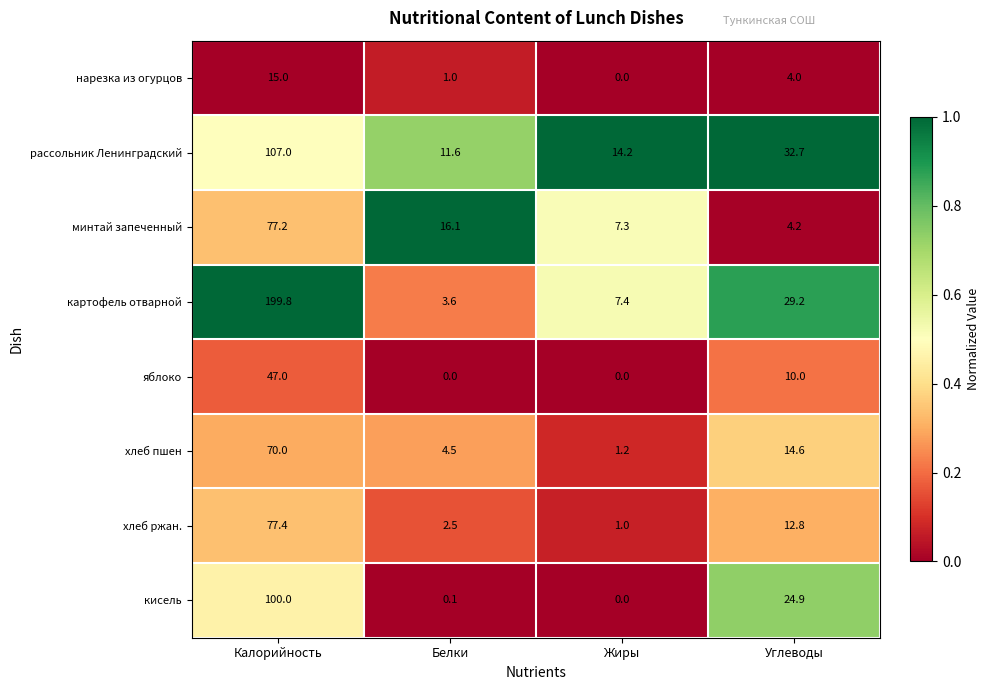

List the labels in order of картофель отварной value, smallest first.

Белки, Жиры, Углеводы, Калорийность